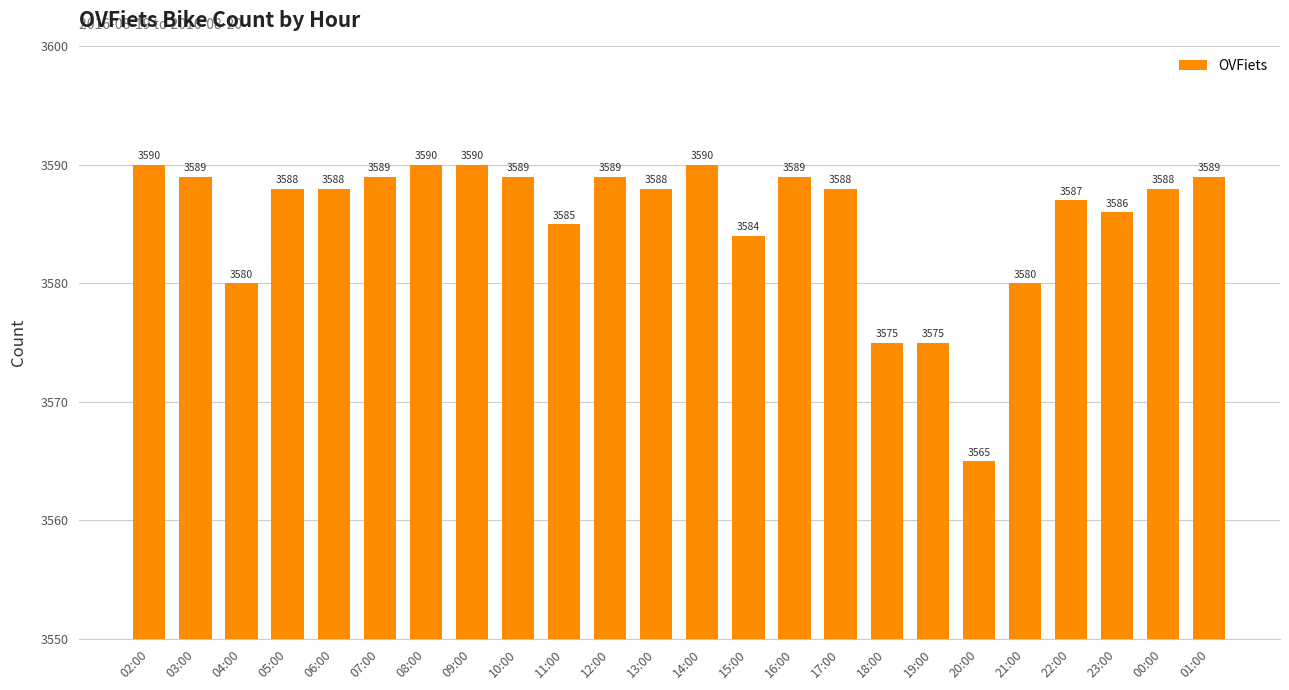

What is the label of the 6th bar from the left?

07:00